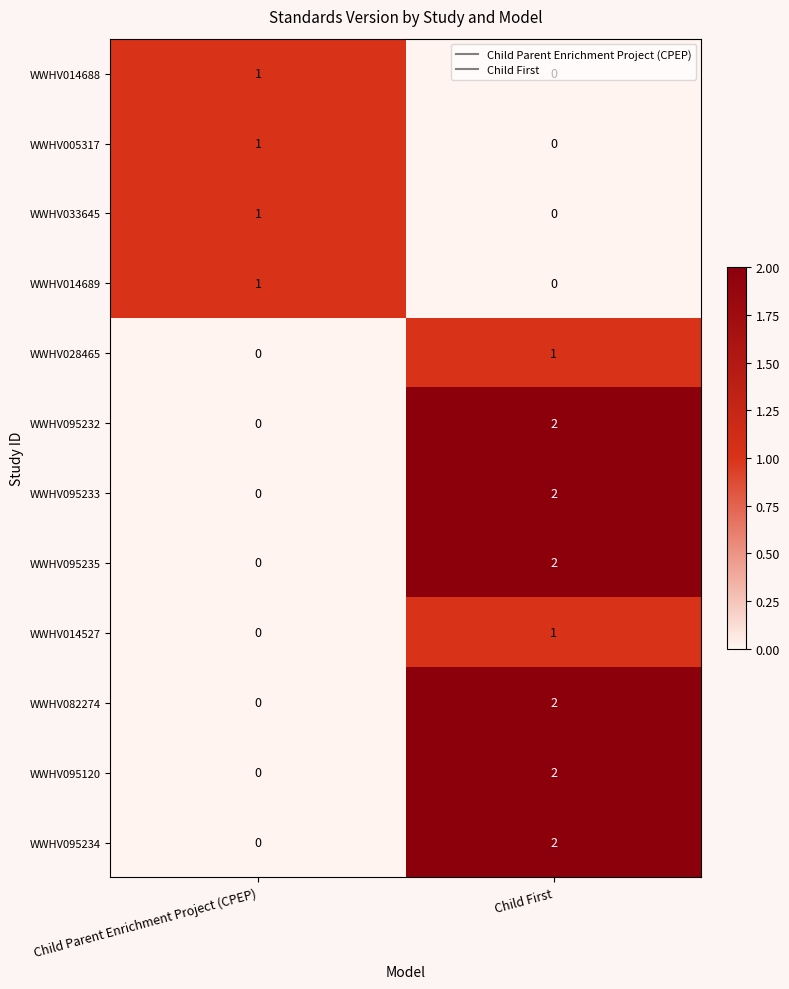

Is it true that WWHV014527 equals 1 at Child First?

True